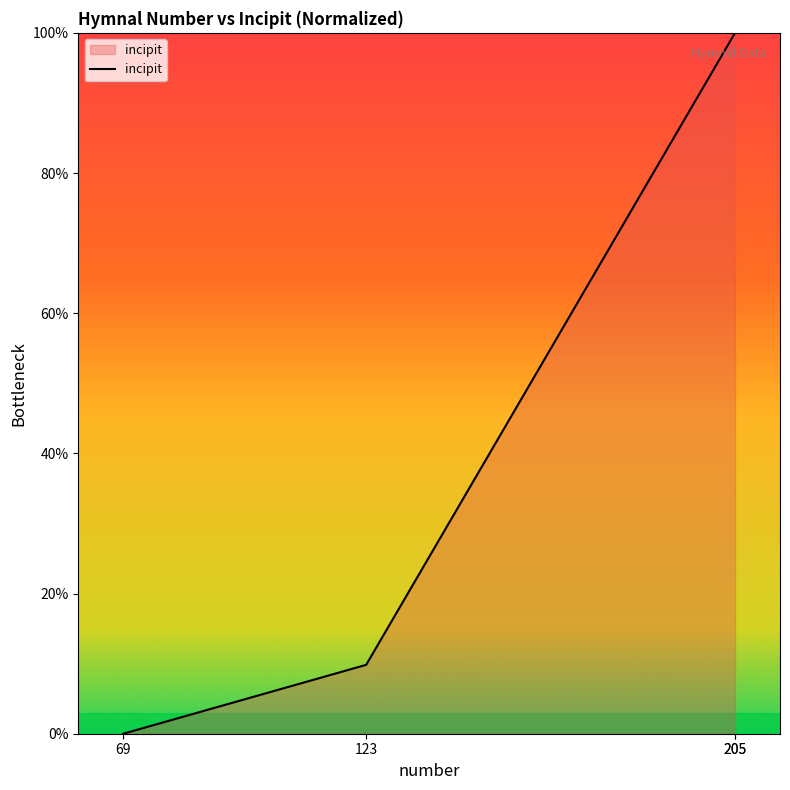

What is the sum of the values at 69 and 123?

9.8